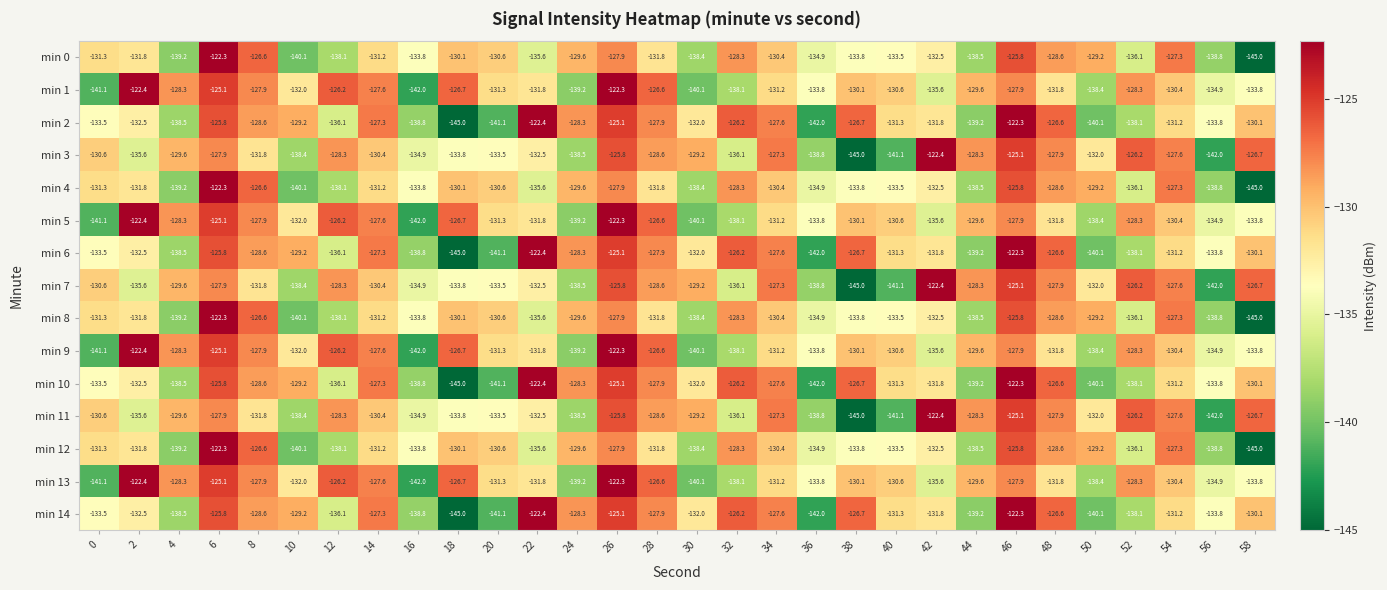

At which label does min 12 reach its minimum?

58